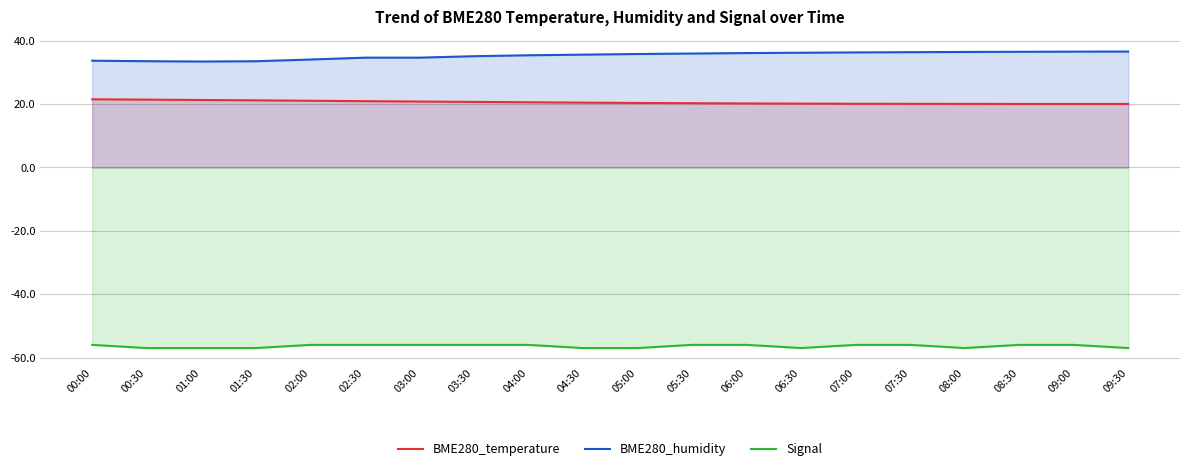

At which label does Signal reach its minimum?

00:30